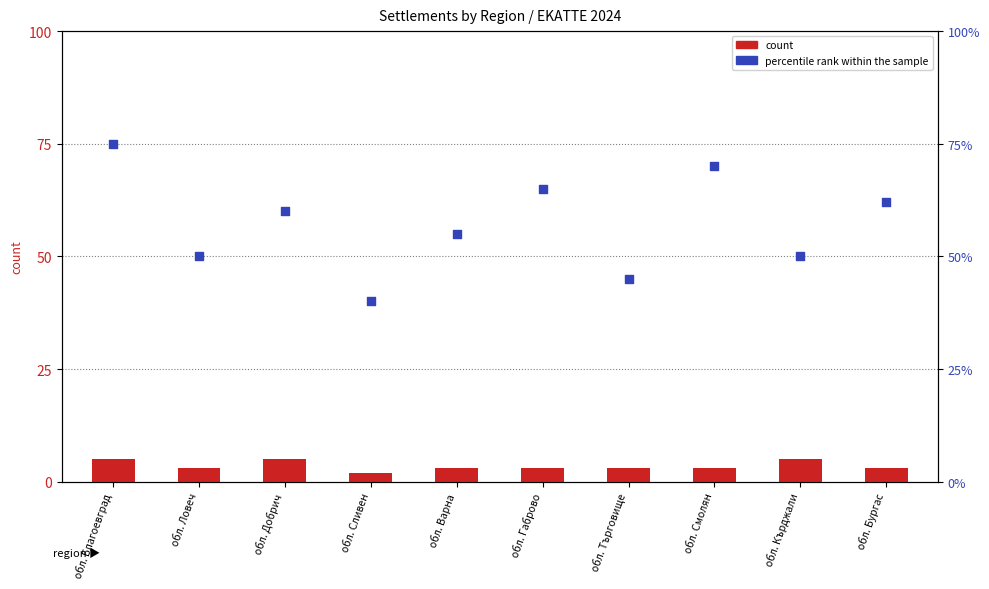

Which series contains the lowest Y value?

count